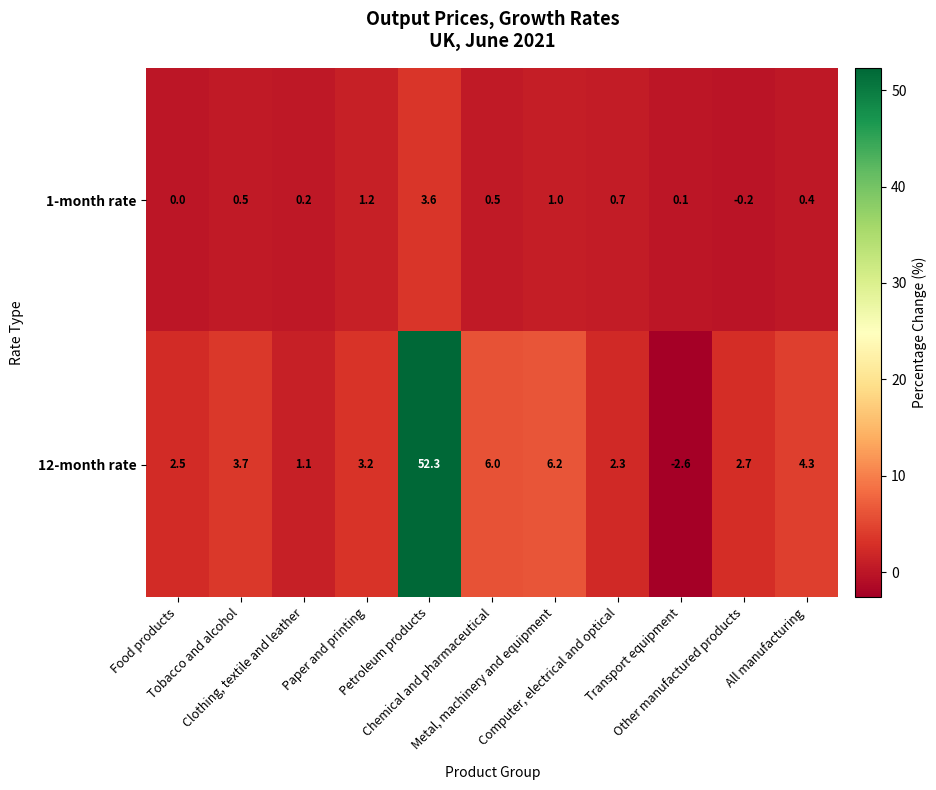

Count the number of data series in this chart.

2